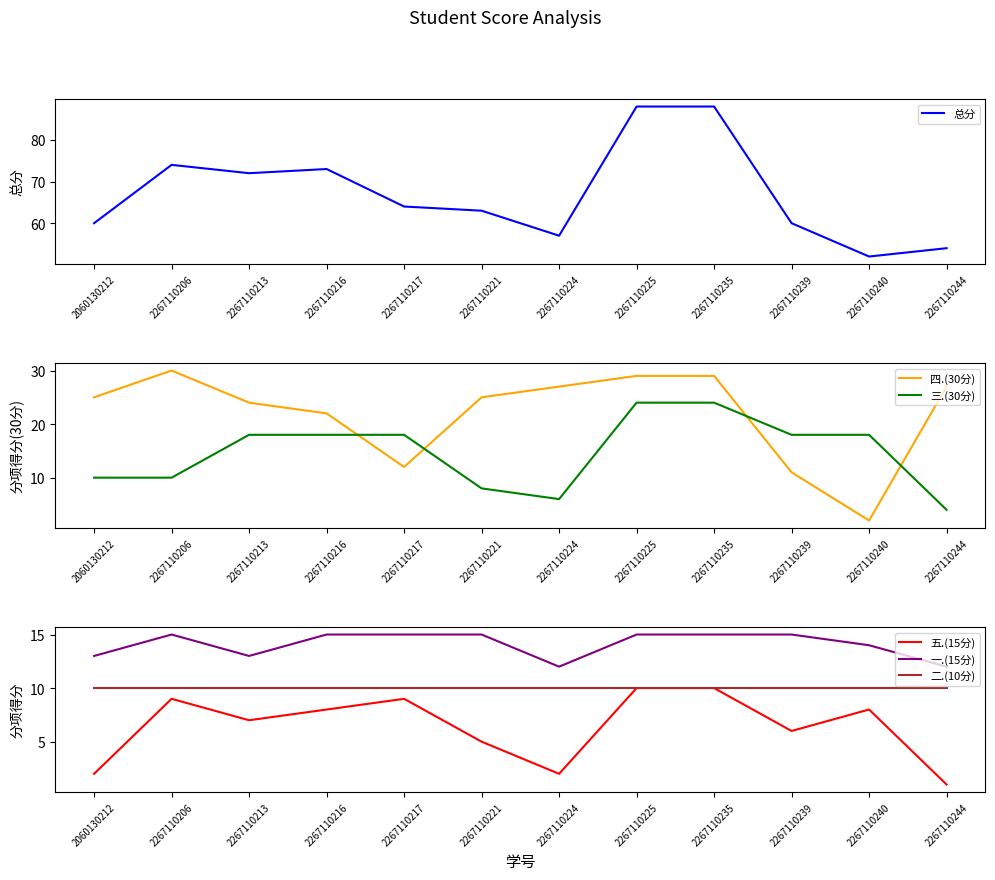

How many lines are shown in the chart?

6